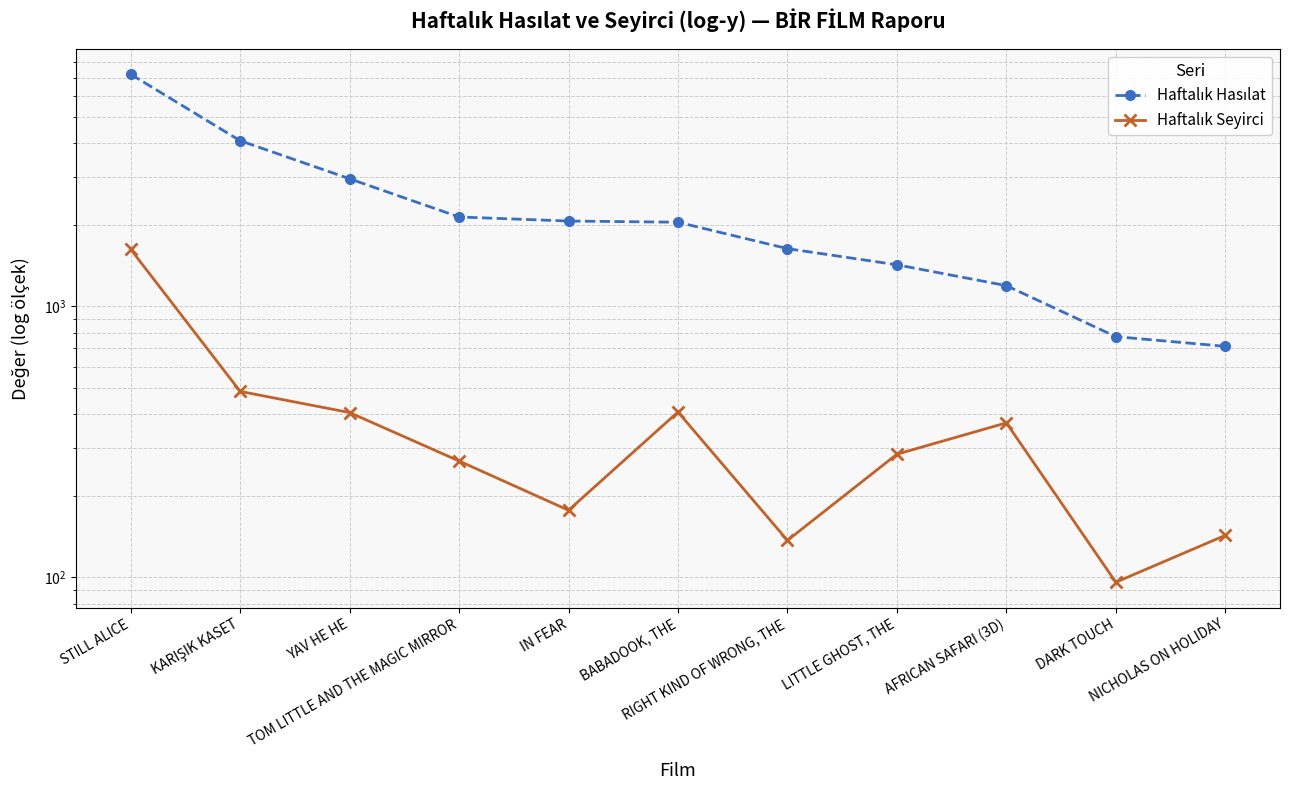

Which has a higher value, AFRICAN SAFARI (3D) or KARIŞIK KASET?

KARIŞIK KASET